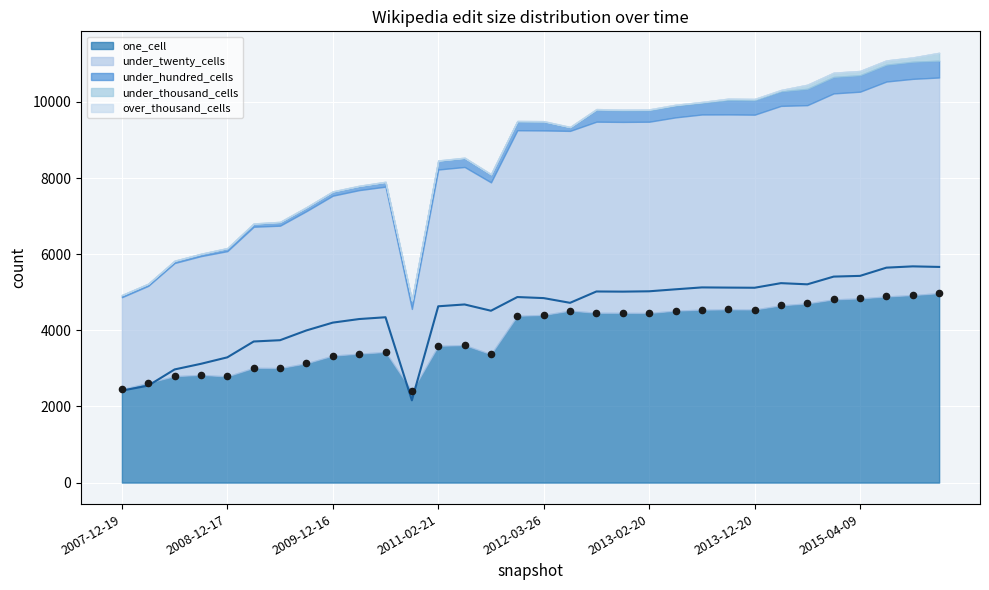

What are all the series names shown in the legend?

one_cell, under_twenty_cells, under_hundred_cells, under_thousand_cells, over_thousand_cells